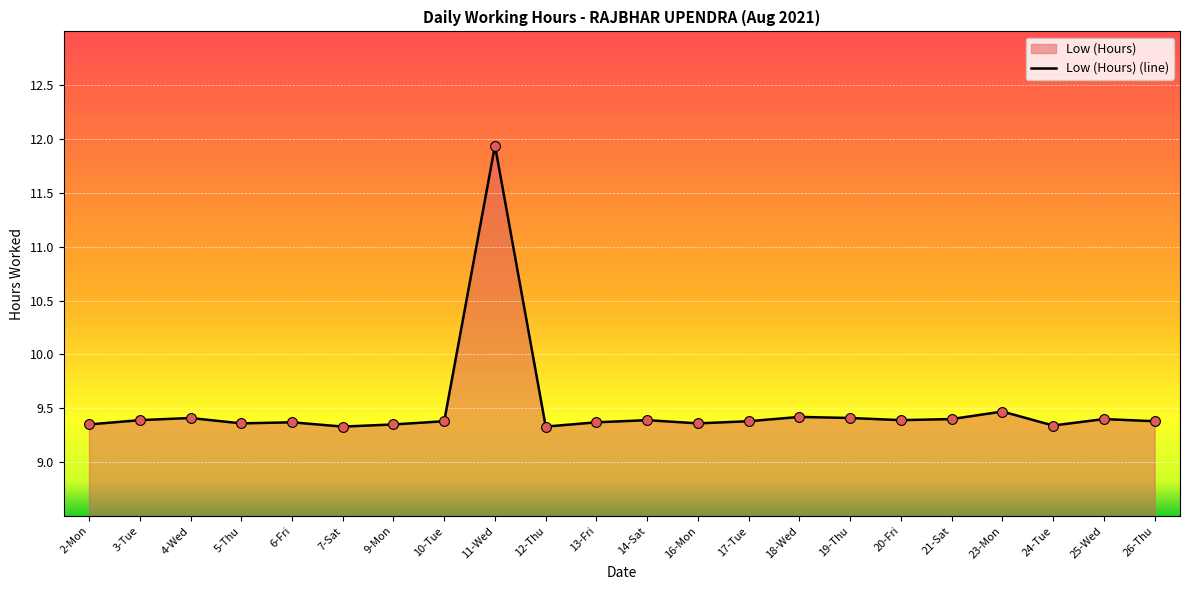

Approximately how many times larger is the value at 7-Sat compared to 21-Sat?

1.0